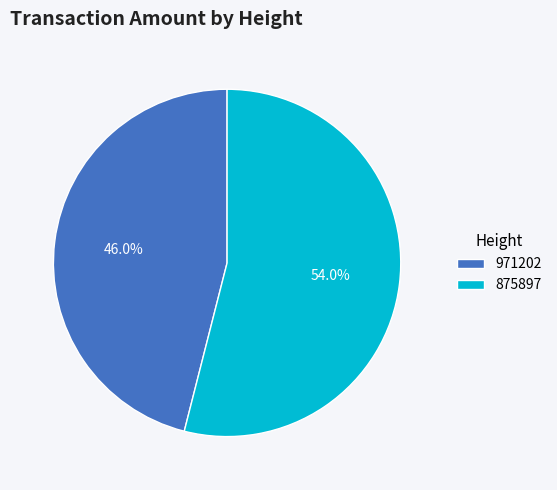

Is there any slice that represents more than half of the pie?

Yes